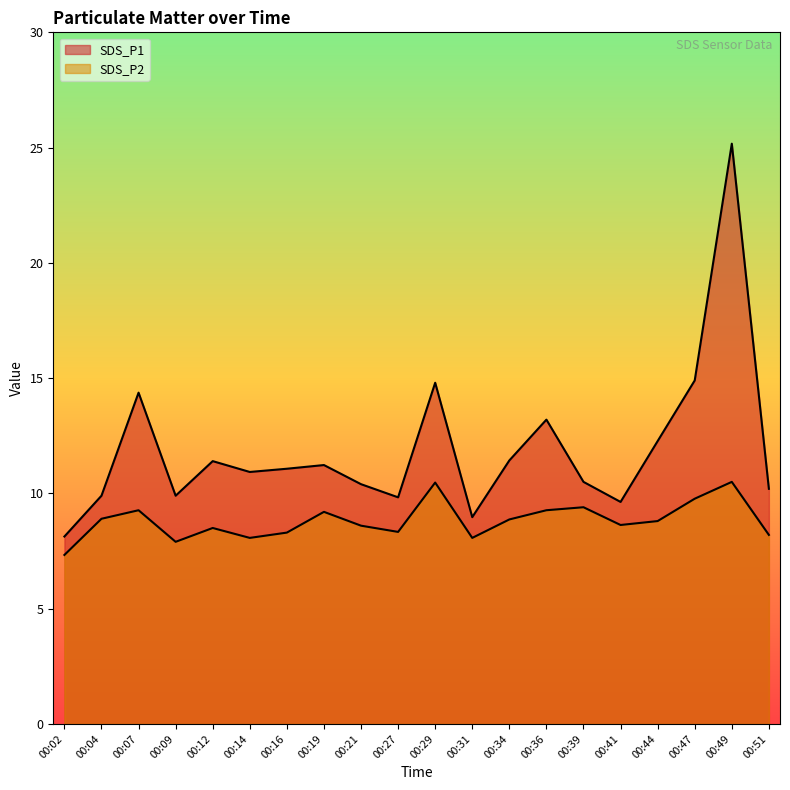

How many values in the SDS_P2 series are below 8?

2